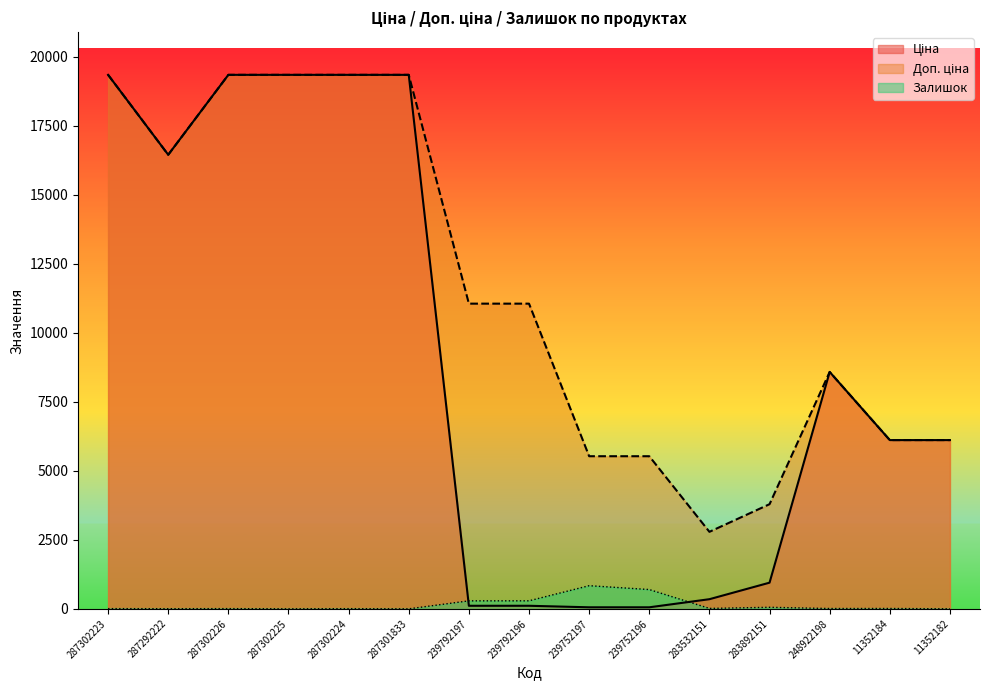

Is the value of Залишок at 283532151 greater than the value of Доп. ціна at 239792196?

No